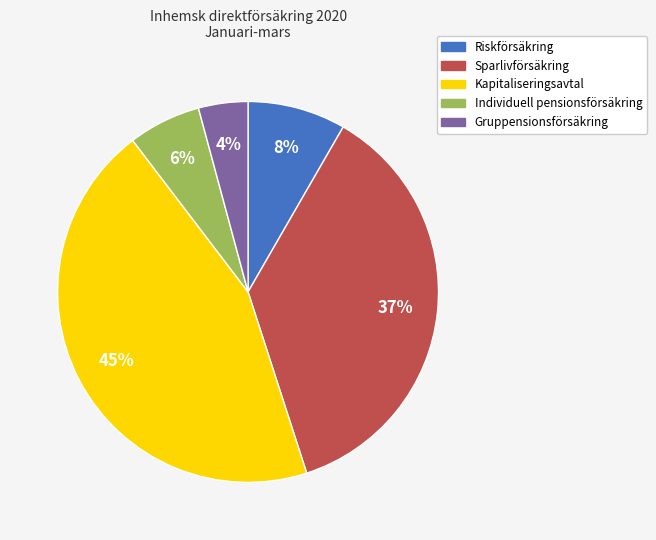

Is Individuell pensionsförsäkring the majority of the pie?

No